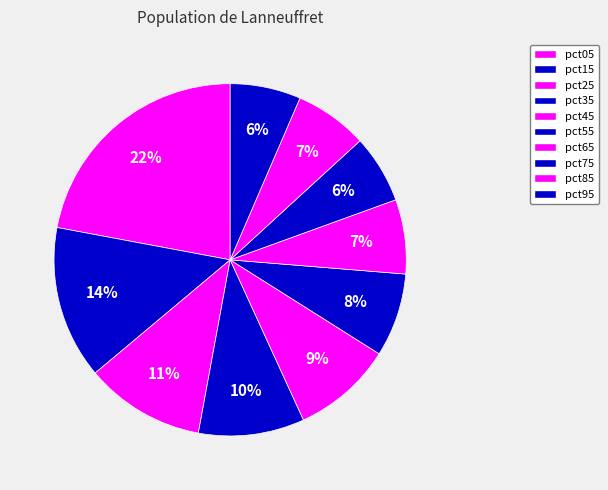

To the nearest percent, what is the difference between the largest and smallest slice percentages?

16%